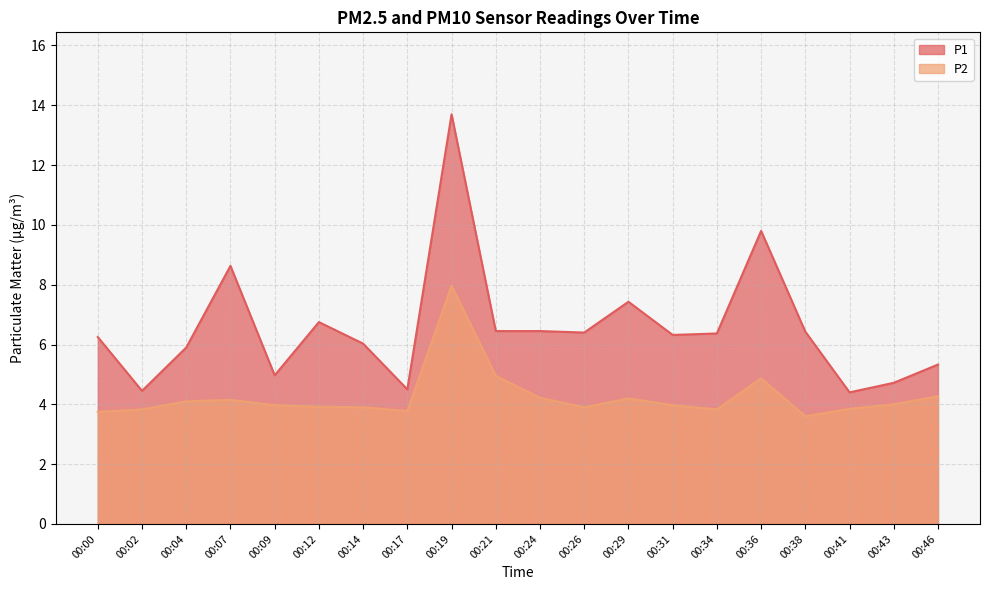

What is the spread (max minus min) of values at 00:46?

1.1